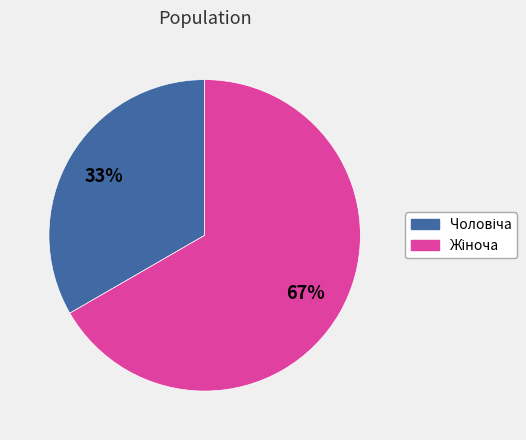

Does any single category account for the majority?

Yes